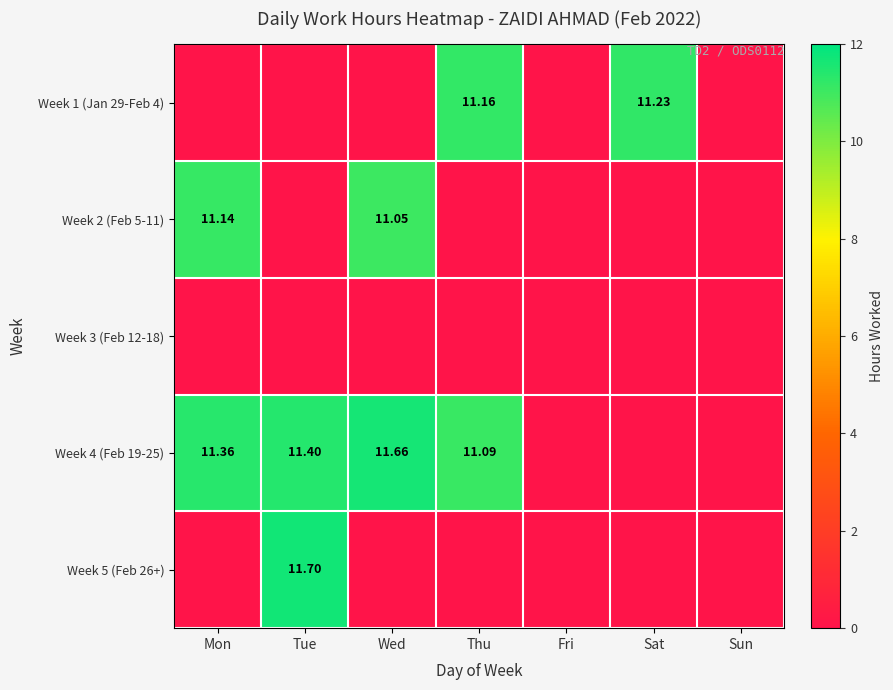

What is the maximum value shown in the chart?

11.7